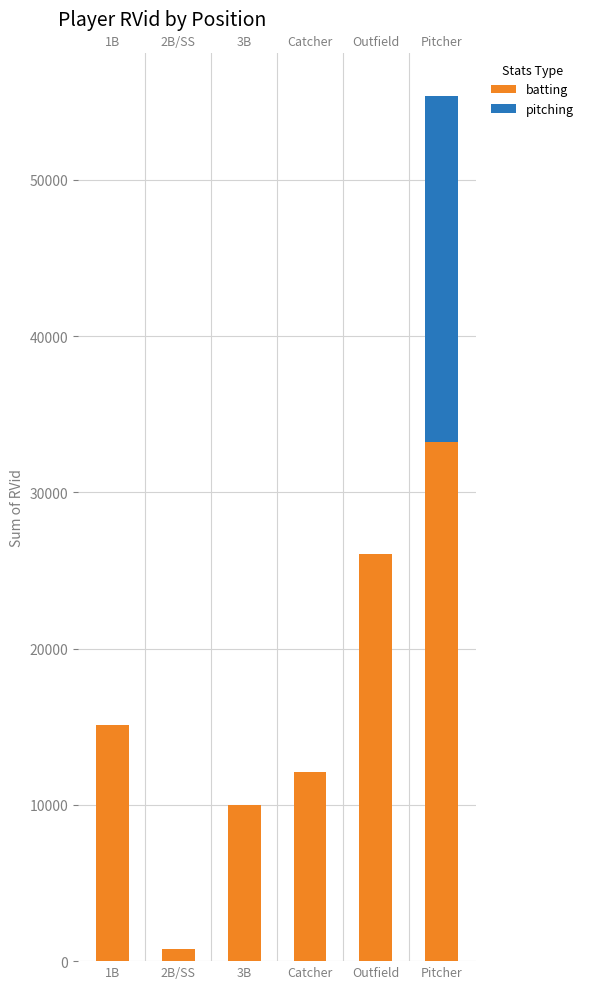

At which category does the chart reach its peak across all series?

Pitcher